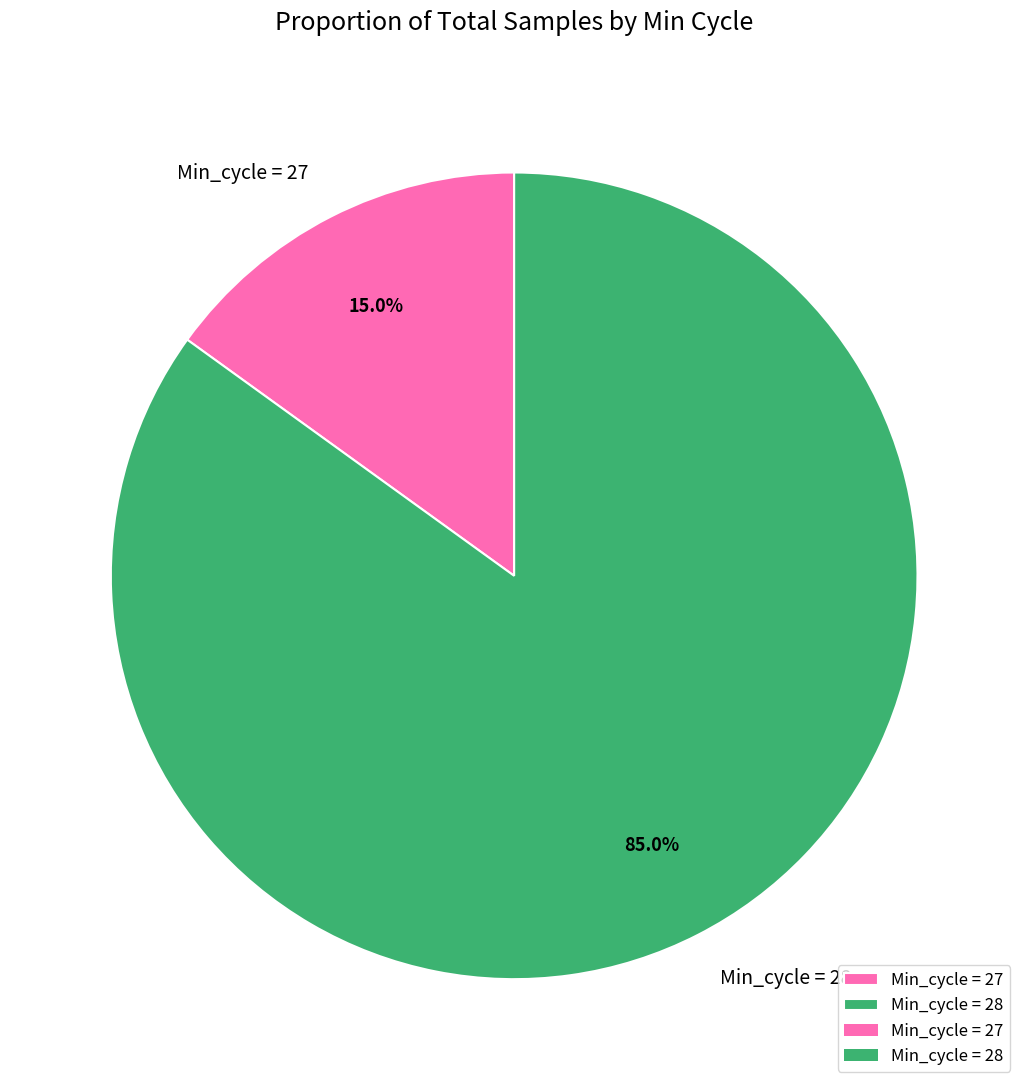

Between Min_cycle = 28 and Min_cycle = 27, which is larger?

Min_cycle = 28